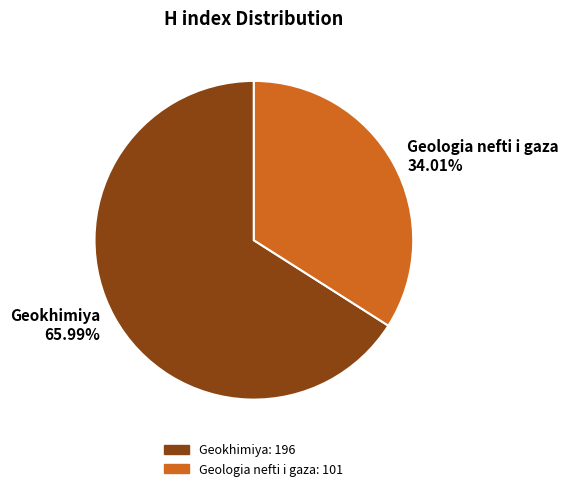

Combined, what portion of the pie is Geokhimiya and Geologia nefti i gaza?

100.0%